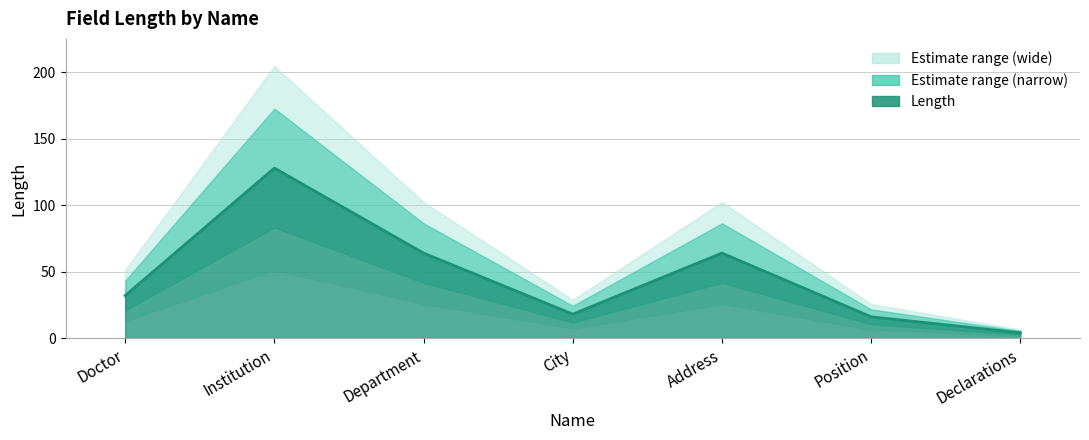

The chart shows a value of 49 at Doctor. True or false?

False